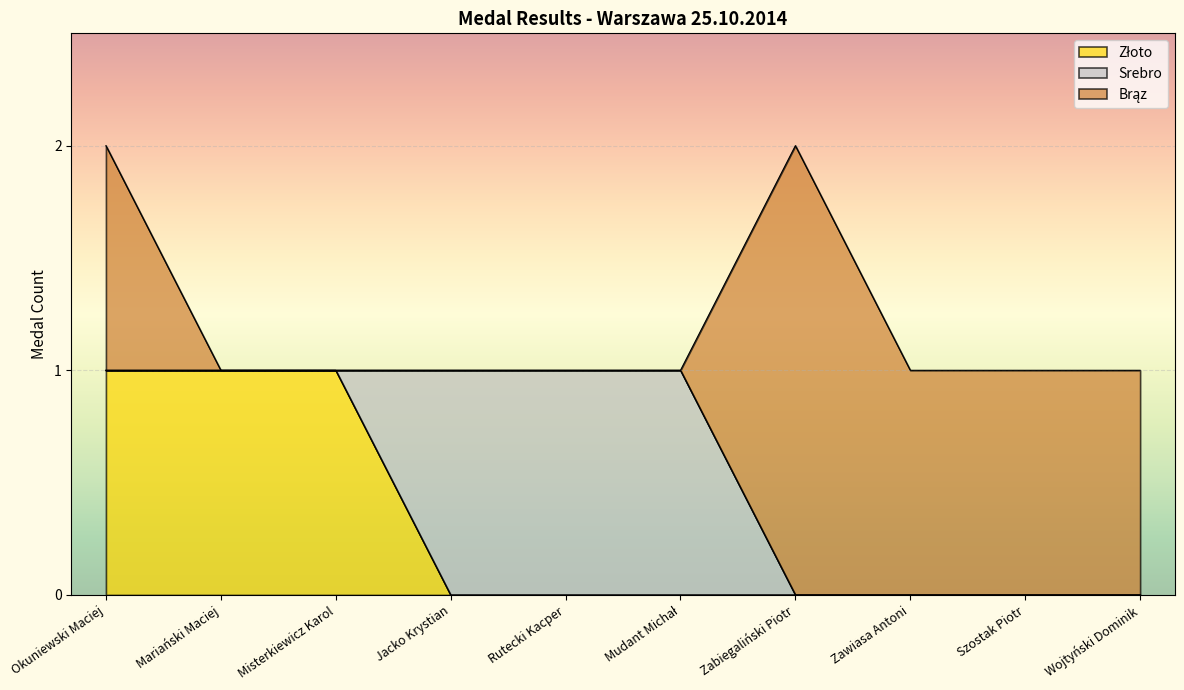

How many lines are shown in the chart?

3